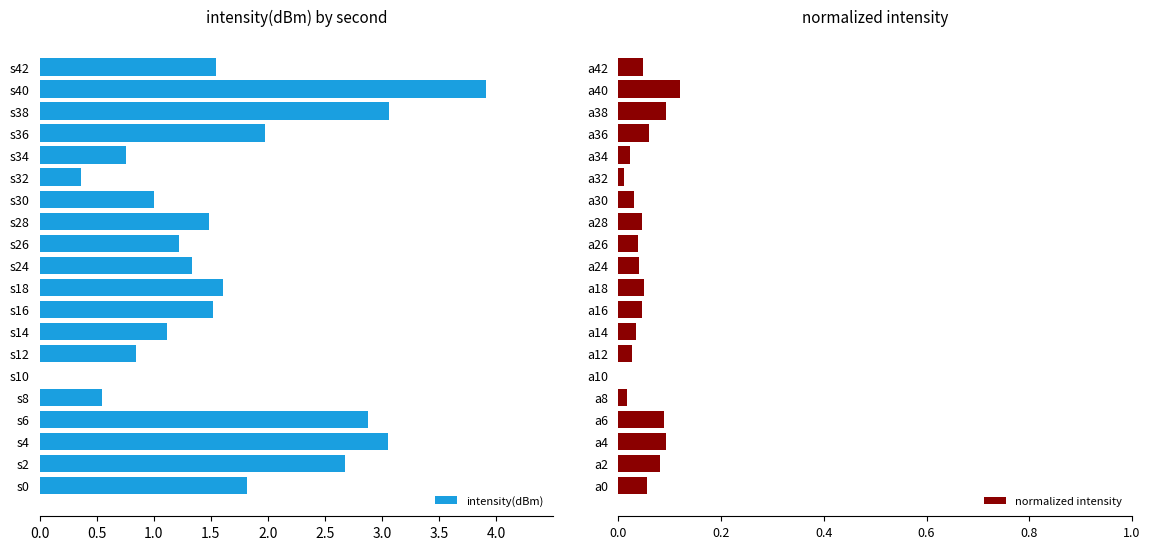

Is it true that intensity(dBm) equals 2.0 at s36?

True